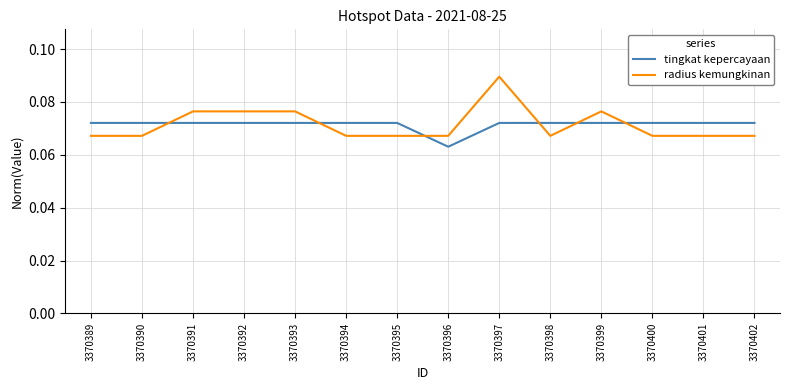

What are all the series names shown in the legend?

tingkat kepercayaan, radius kemungkinan